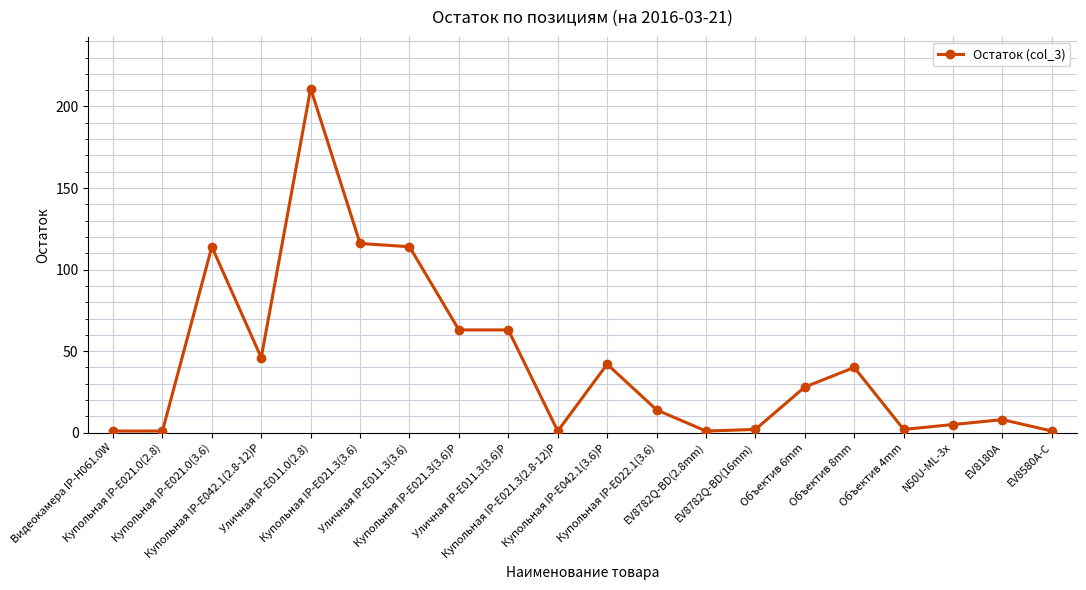

Between Купольная IP-E021.3(3.6) and Уличная IP-E011.0(2.8), which is larger?

Уличная IP-E011.0(2.8)